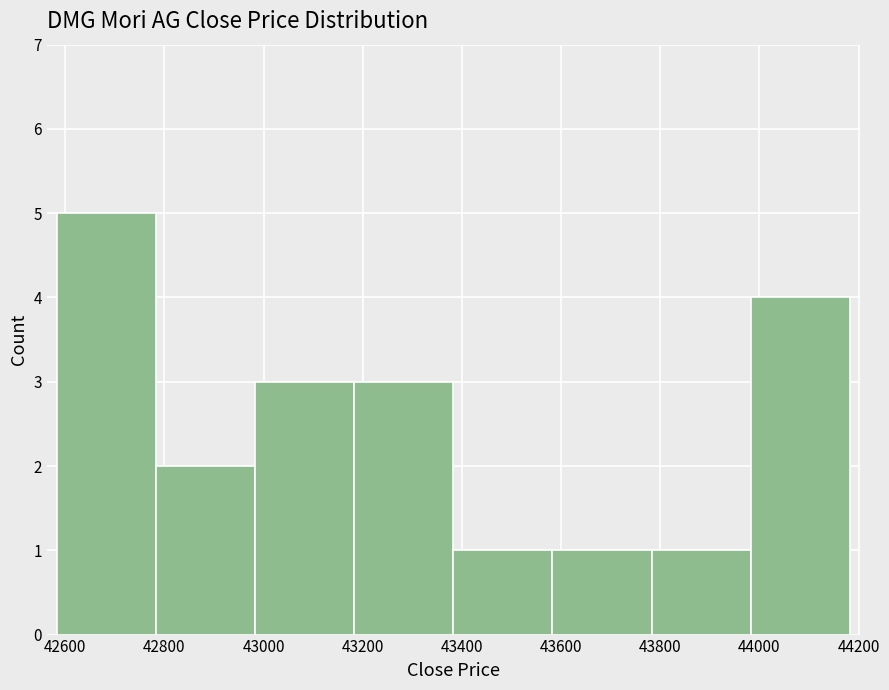

Over which range of the x-axis is the bar tallest?

42580 to 42780